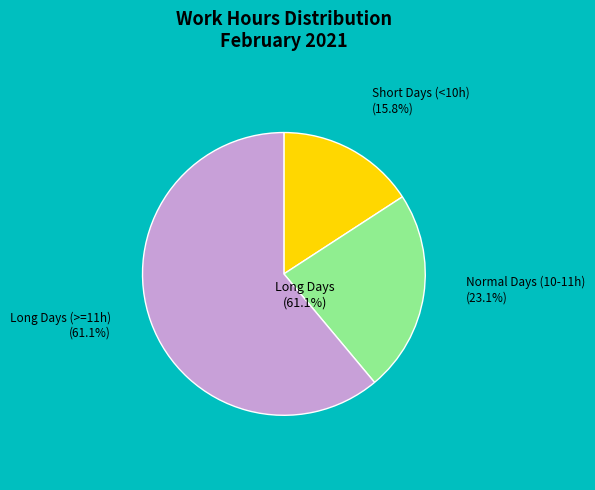

Does Day 23 account for over 50% of the chart?

No